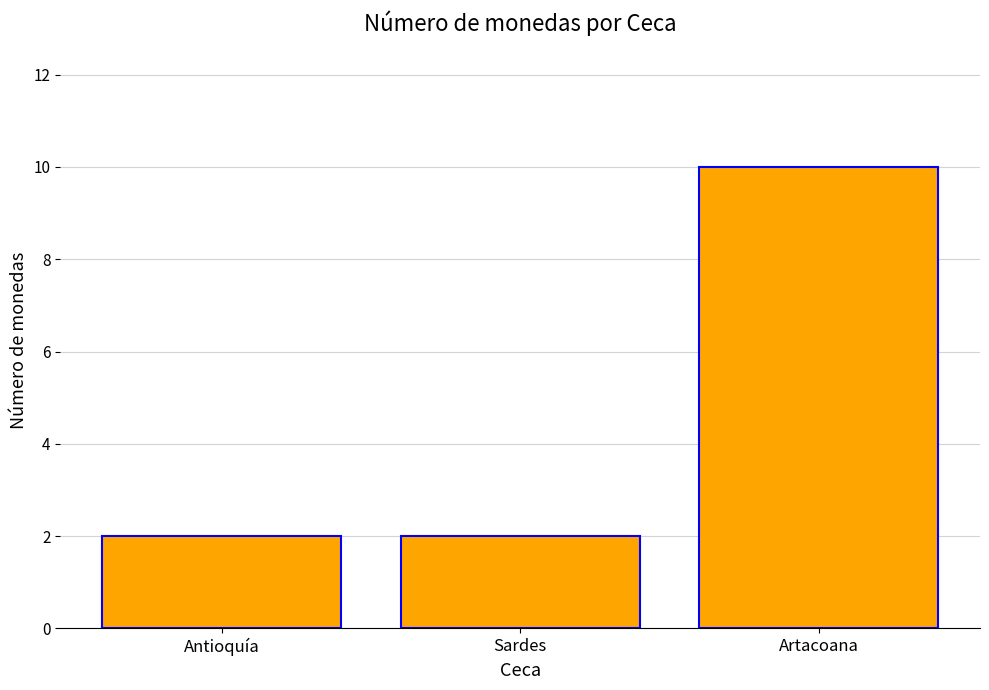

Approximately how many times larger is the value at Antioquía compared to Sardes?

1.0